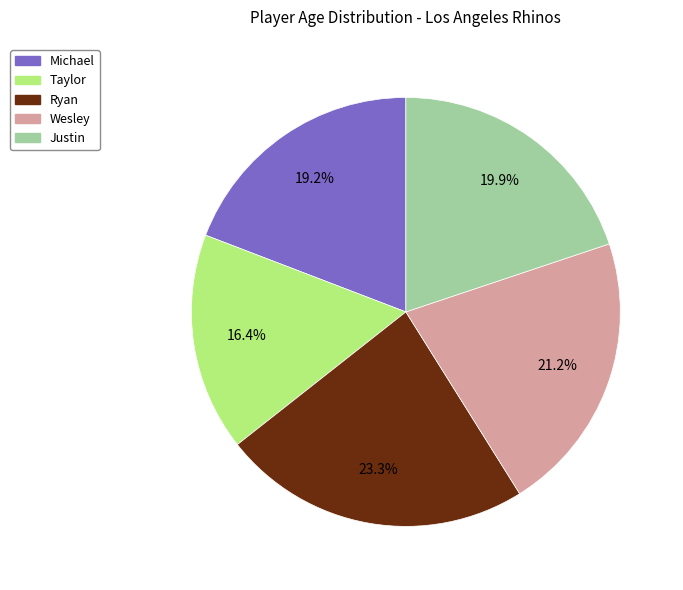

Which category has the smallest portion of the pie?

Taylor